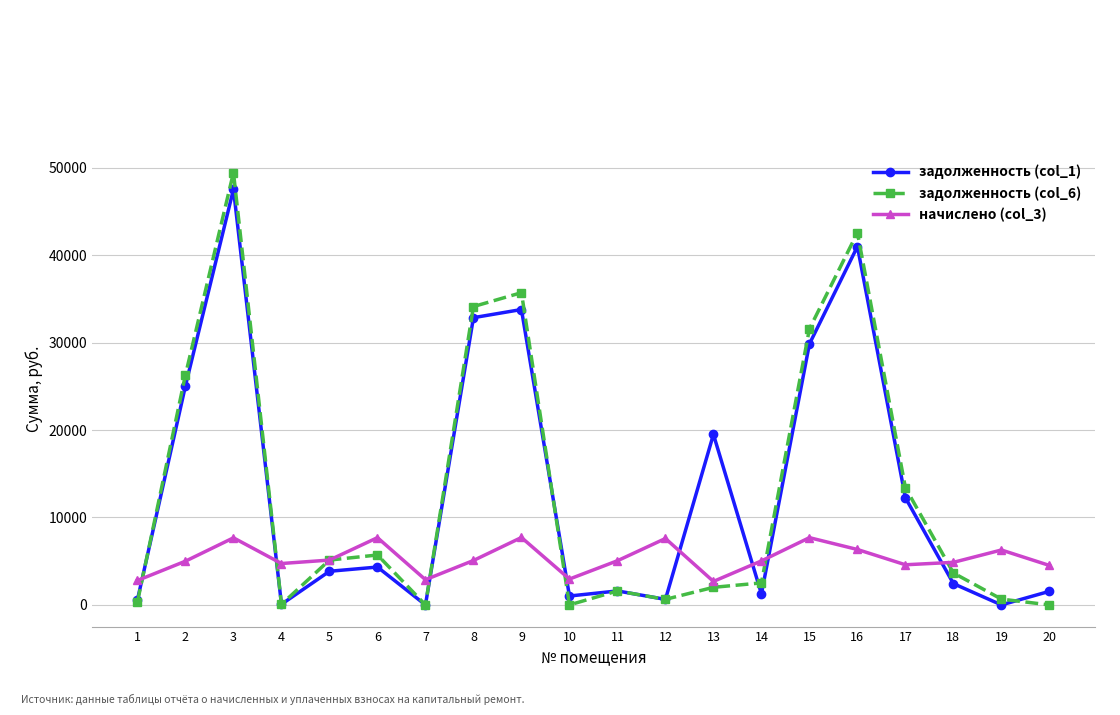

The value of задолженность (col_6) at 18 is 6080.0. True or false?

False